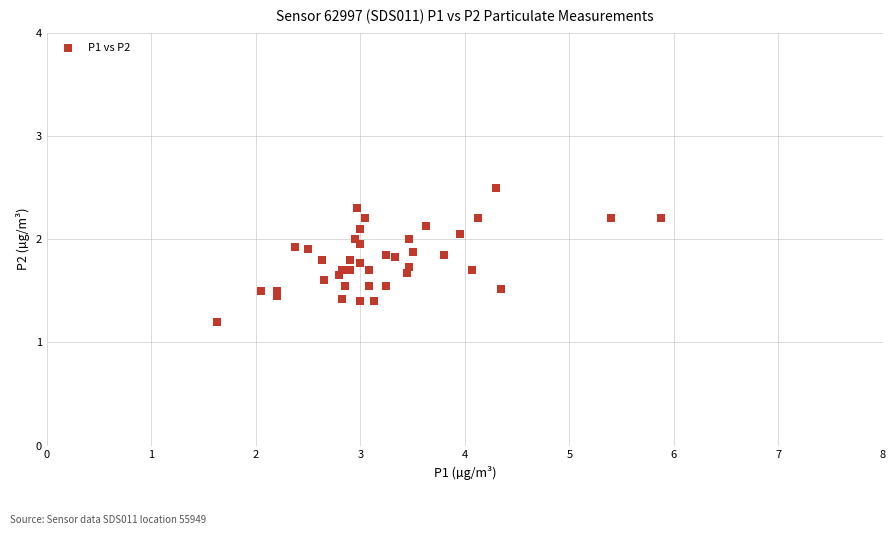

What Y value in the scatter plot is closest to 1?

1.2